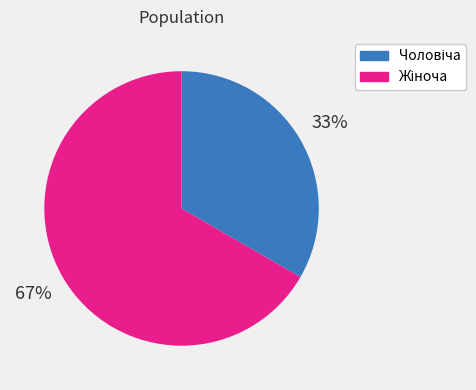

To the nearest percent, what is the average slice percentage?

50%